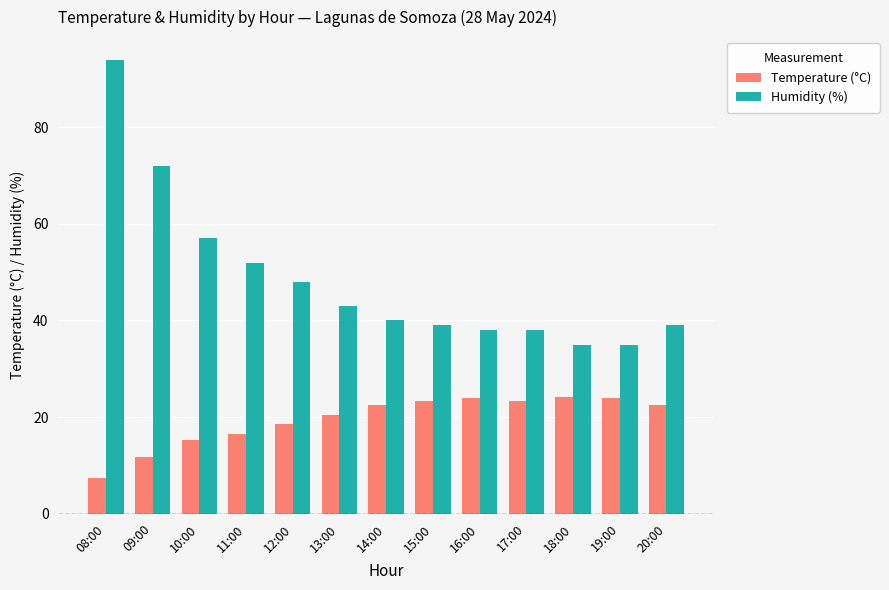

Rank the series at 08:00 from lowest to highest value.

Temperature (°C), Humidity (%)